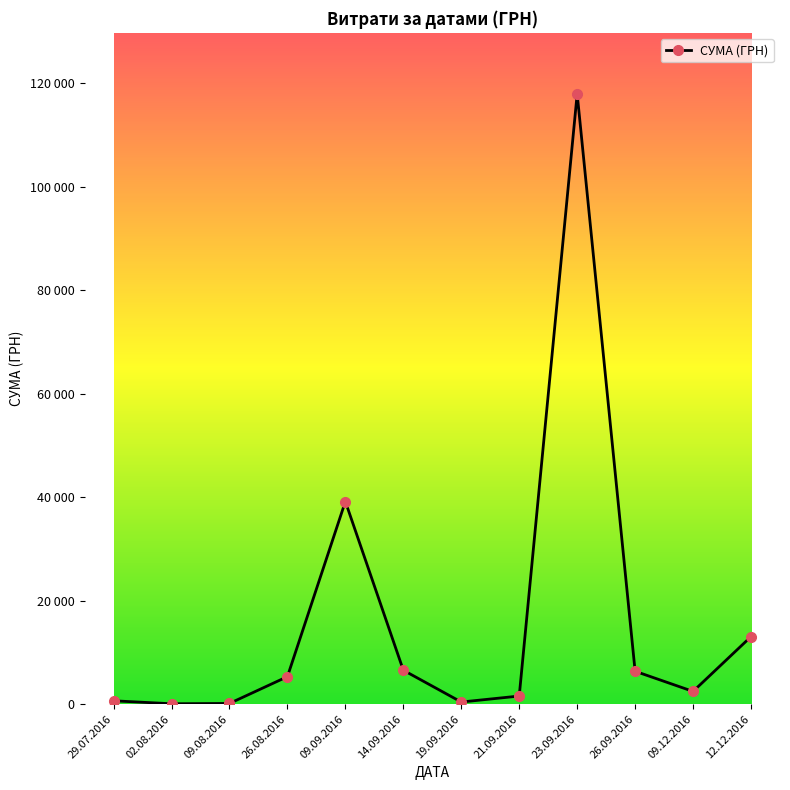

What is the difference between the values at 09.09.2016 and 21.09.2016?

37585.8